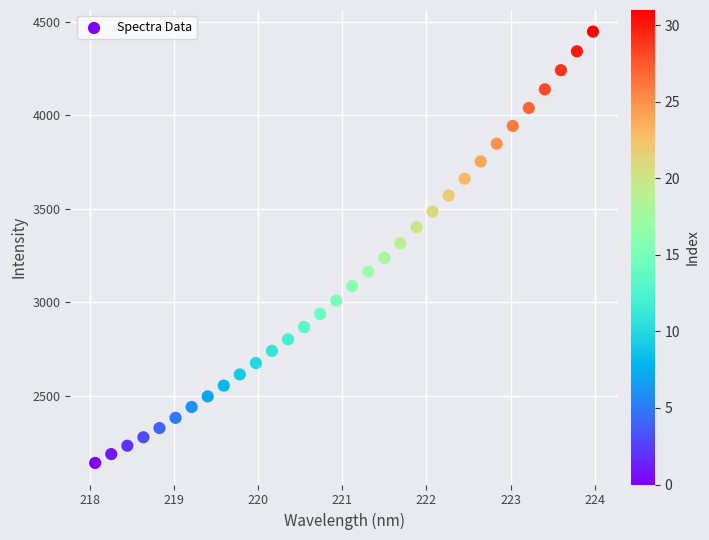

What is the range of Y values (max minus min)?

2309.0